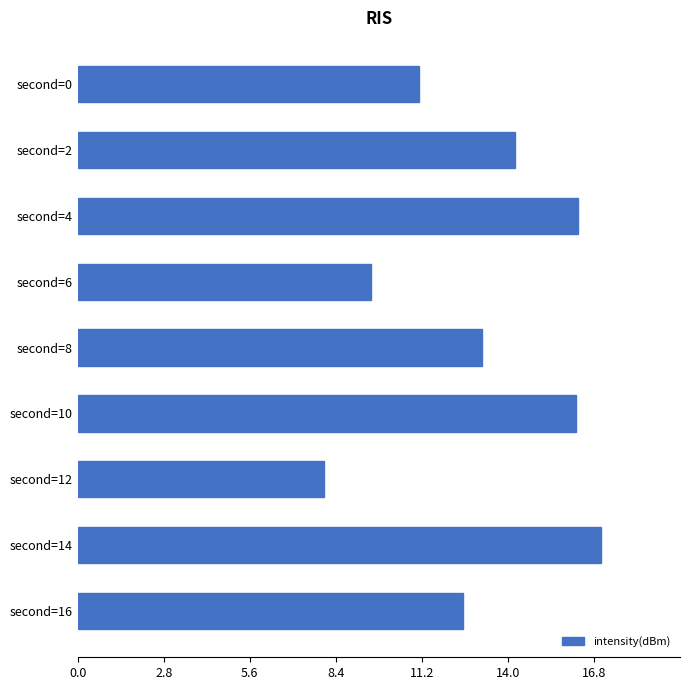

What is the value of the 1st bar from the top?

11.1